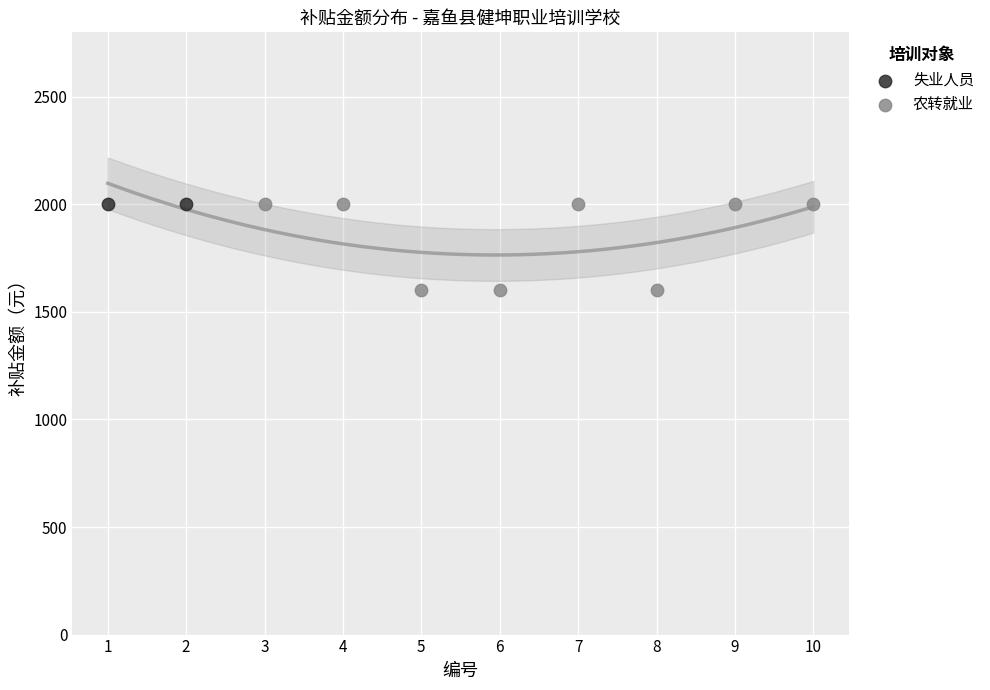

What are all the series names shown in the legend?

失业人员, 农转就业